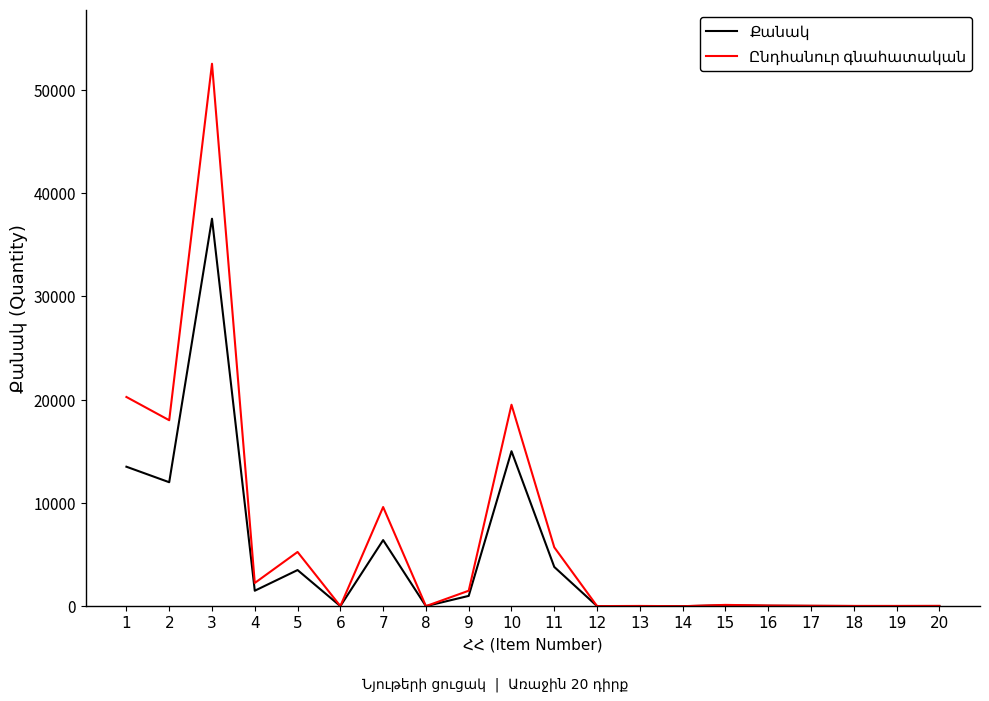

At 18, list the series in order from largest to smallest.

Ընդհանուր գնահատական, Քանակ